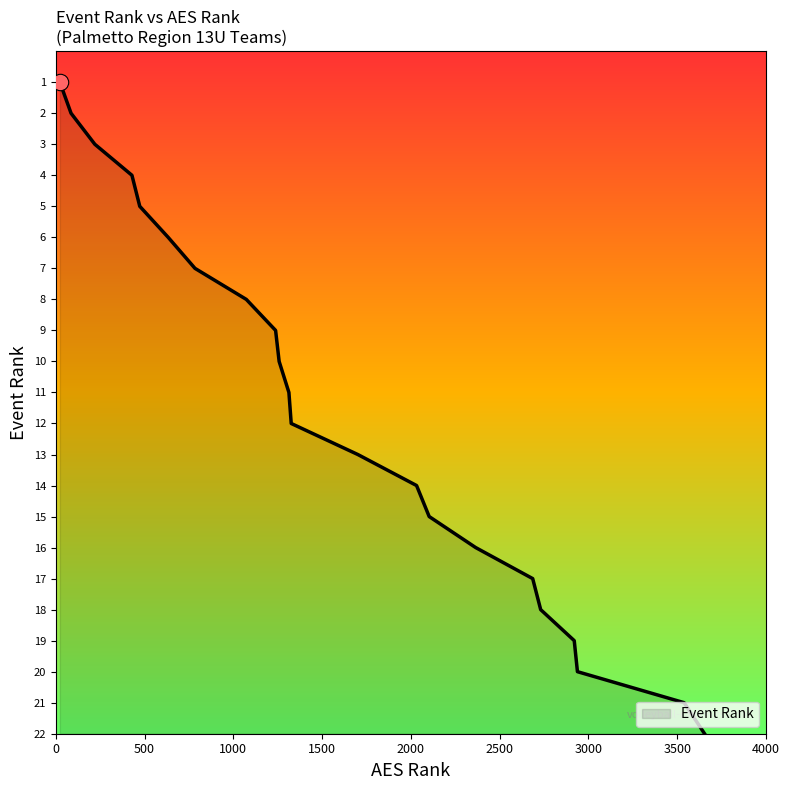

What is the maximum value shown in the chart?

22